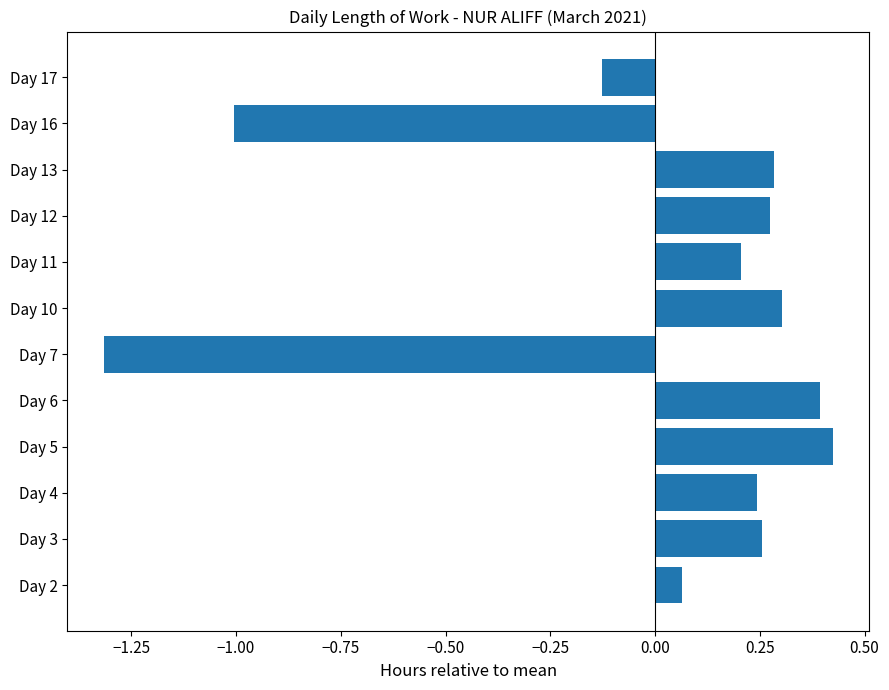

Between Day 16 and Day 10, which is larger?

Day 10